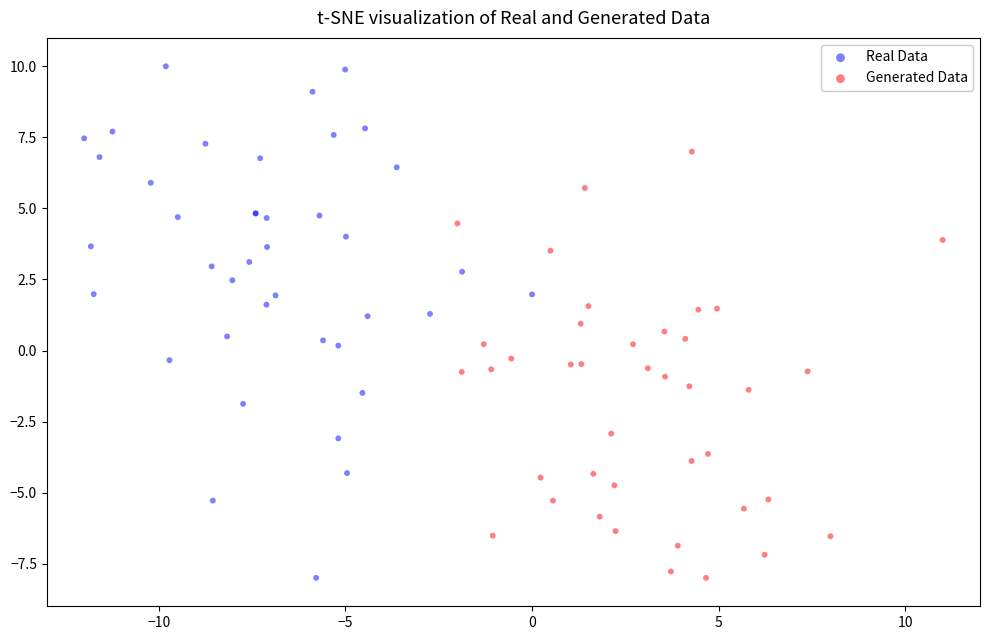

What are all the series names shown in the legend?

Real Data, Generated Data